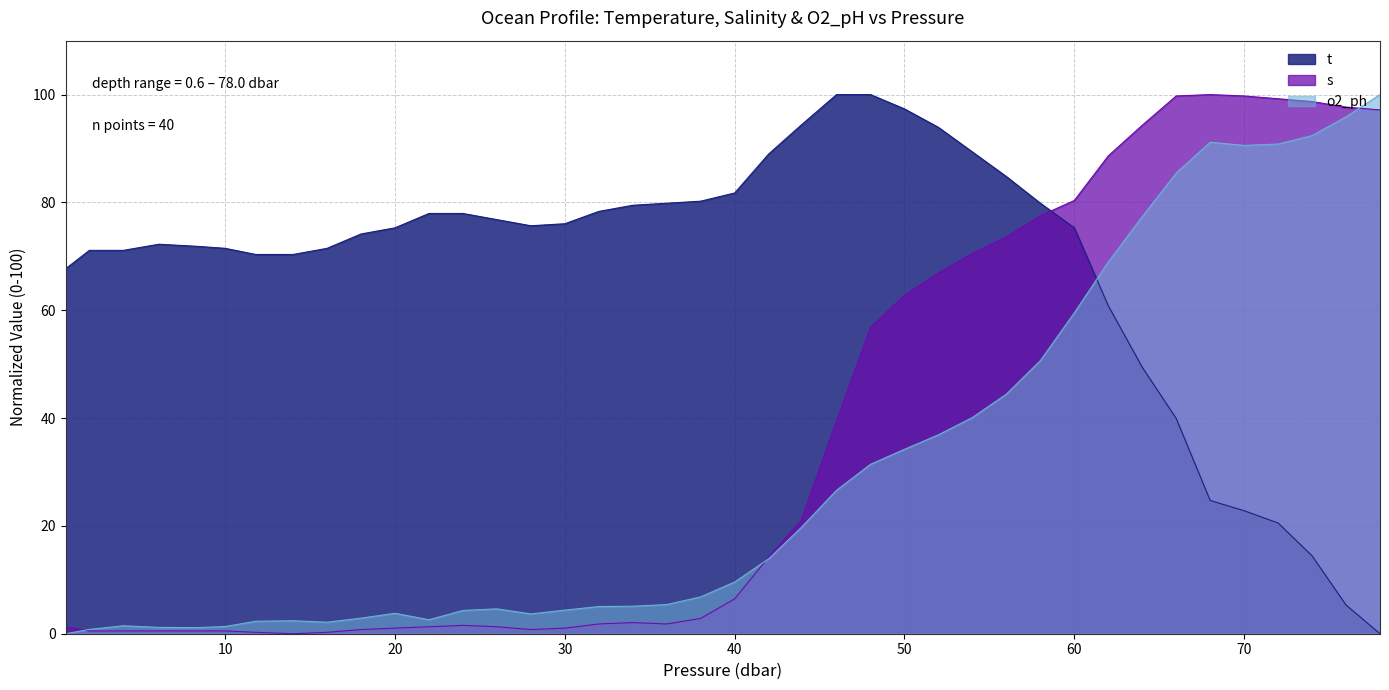

Which series has the largest total across all categories?

t